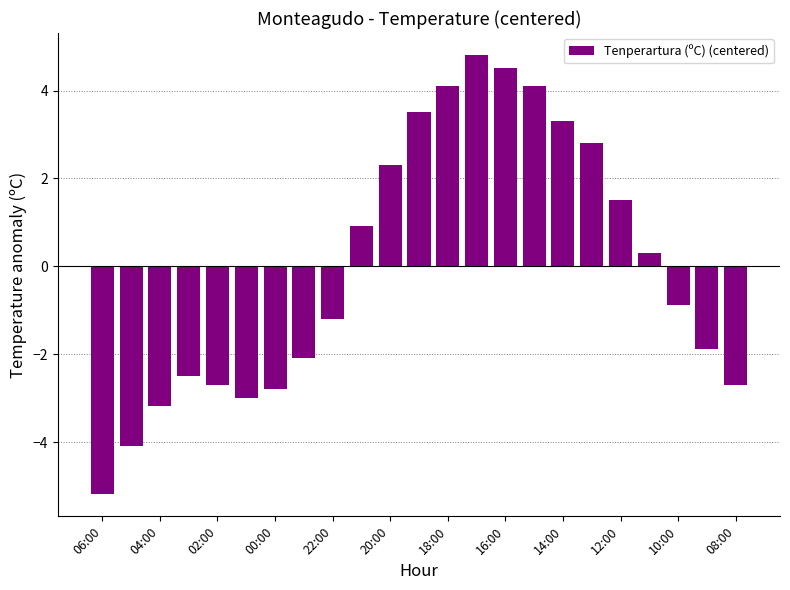

What is the minimum value shown in the chart?

-5.2